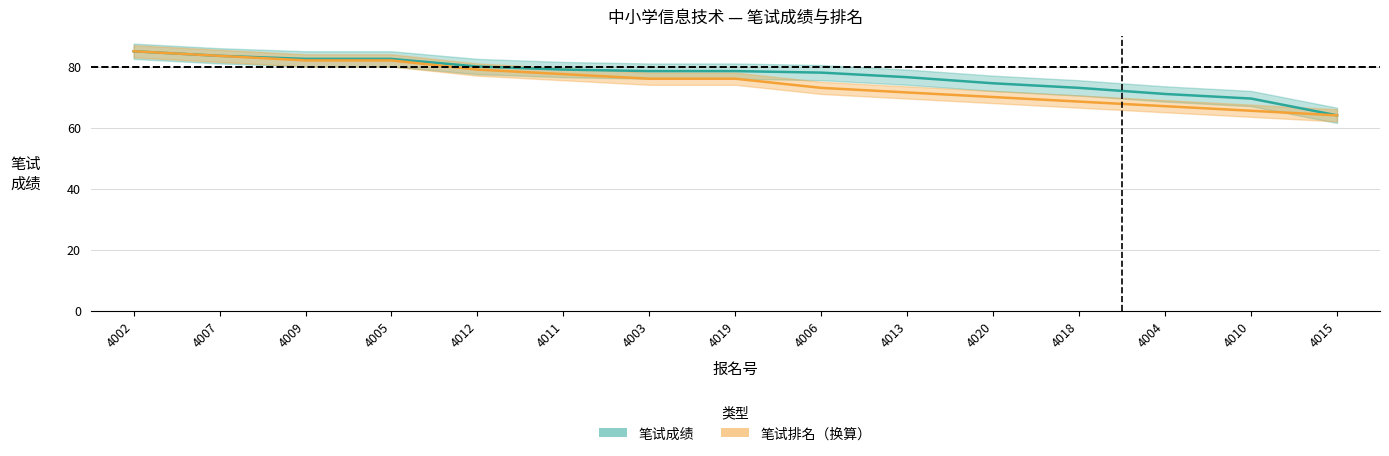

At which label does 笔试成绩 reach its minimum?

4015